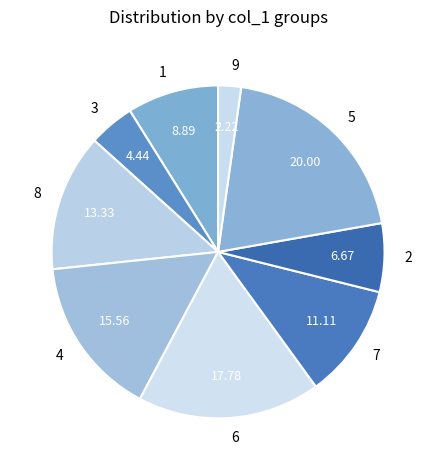

Does 5 account for over 50% of the chart?

No